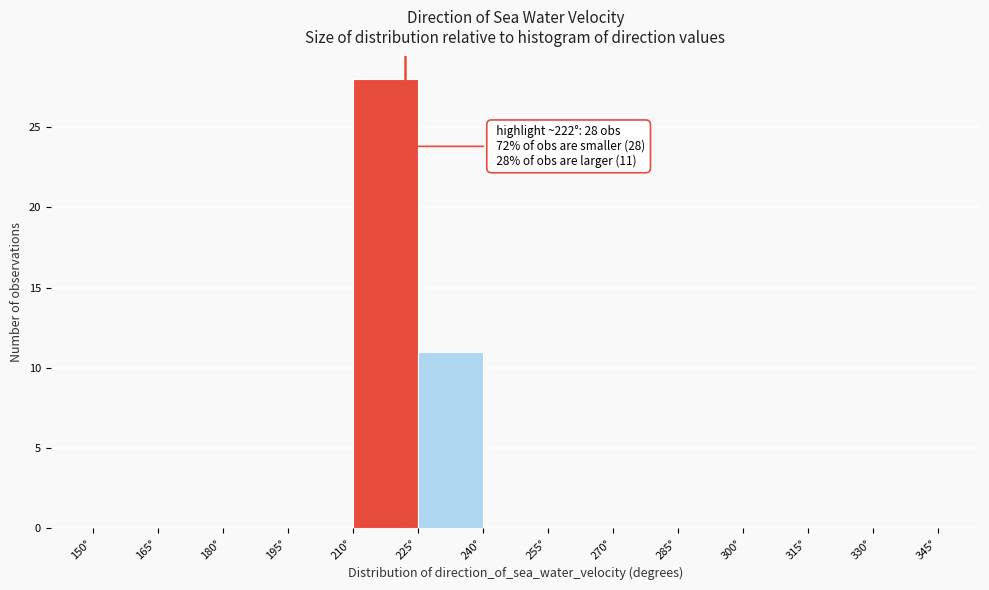

Over which range of the x-axis is the bar tallest?

210 to 225